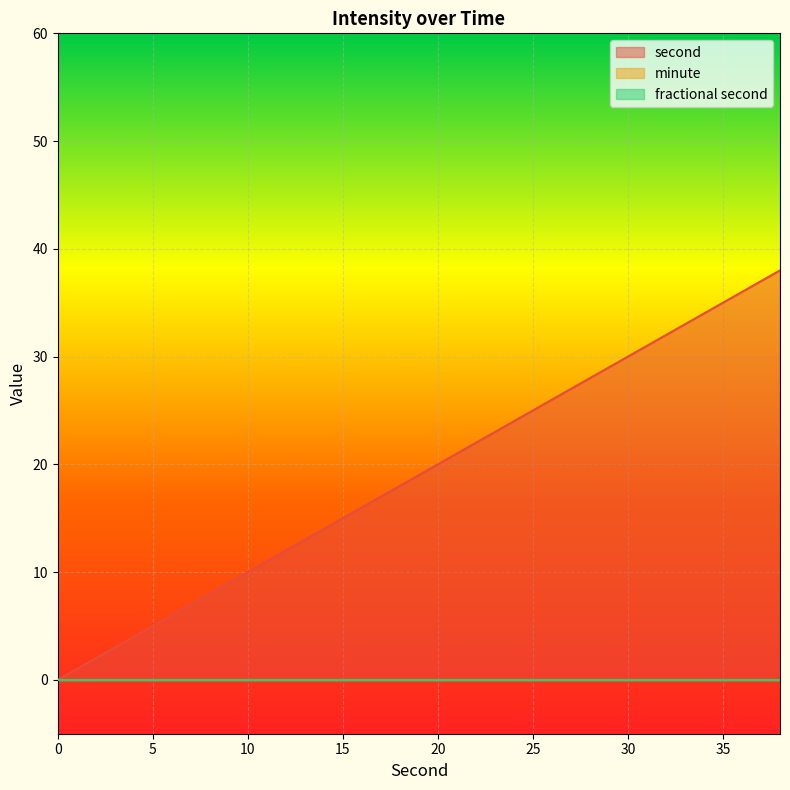

What is the average value of the second series?

19